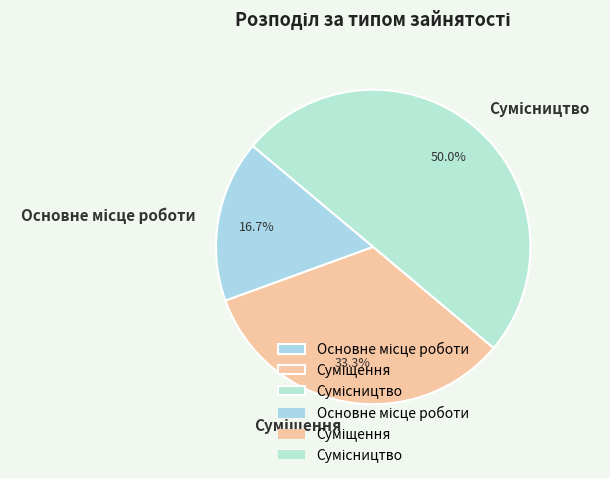

True or false: Суміщення accounts for 33% of the total.

True